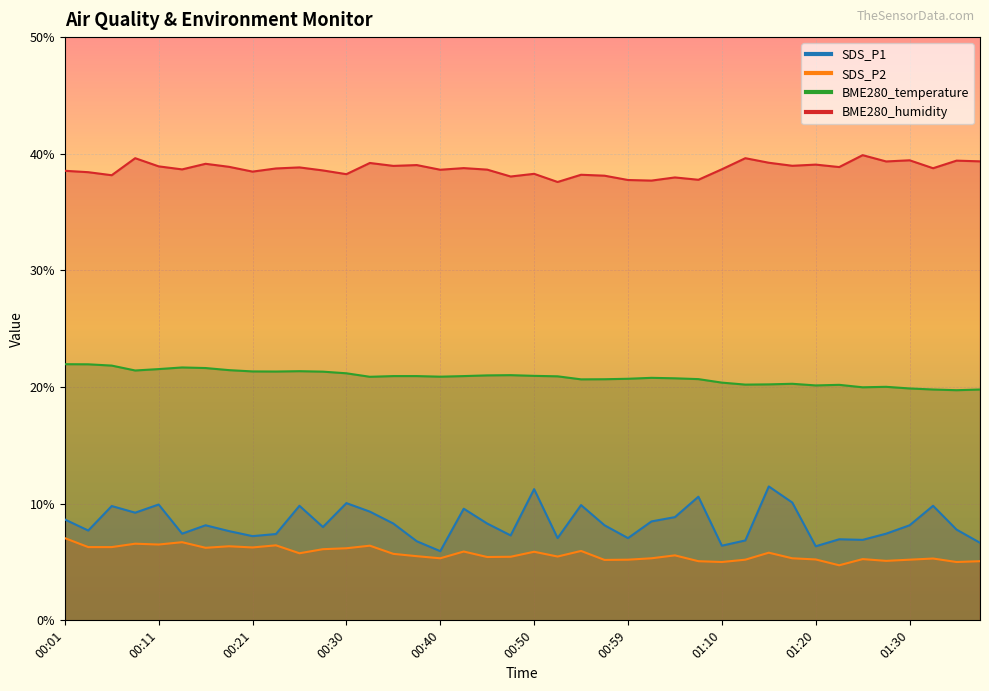

What is the smallest value displayed?

4.7